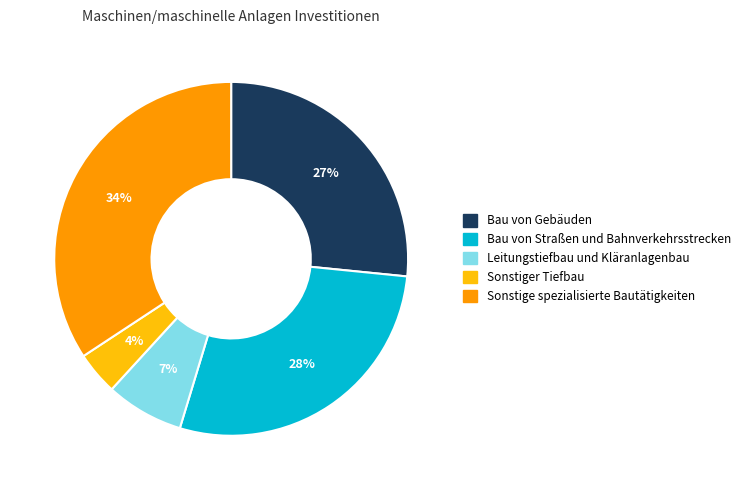

How many segments does this pie chart have?

5